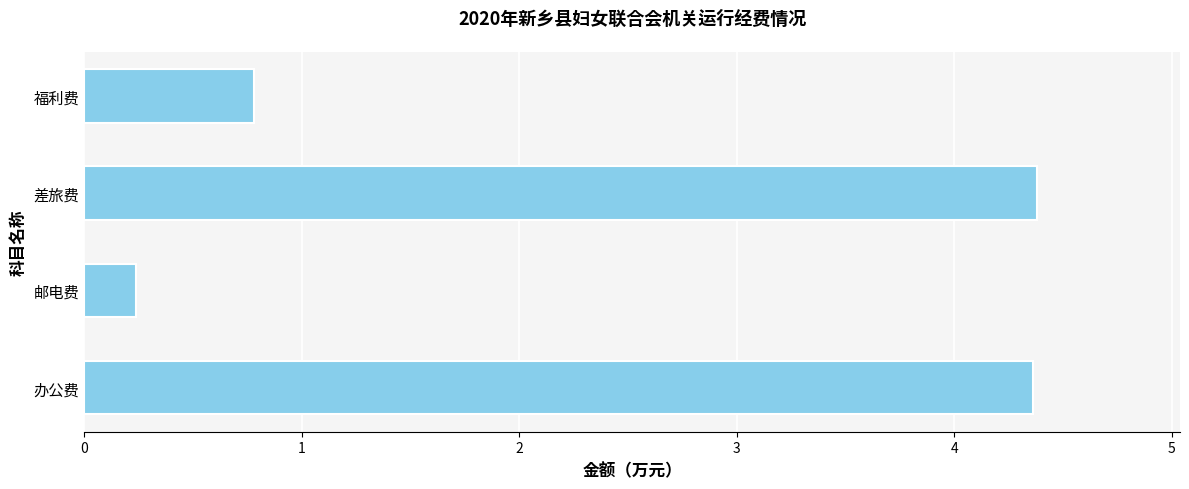

The chart shows a value of 1.4 at 办公费. True or false?

False